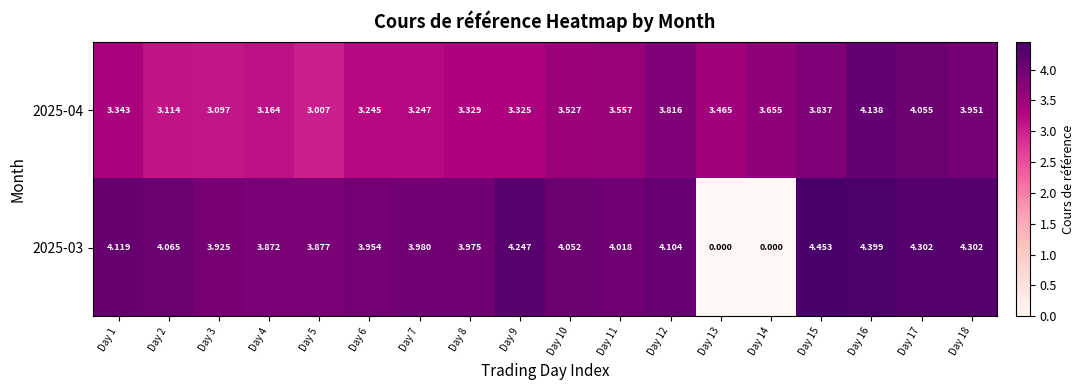

Is the value of 2025-04 at Day 6 greater than the value of 2025-03 at Day 18?

No